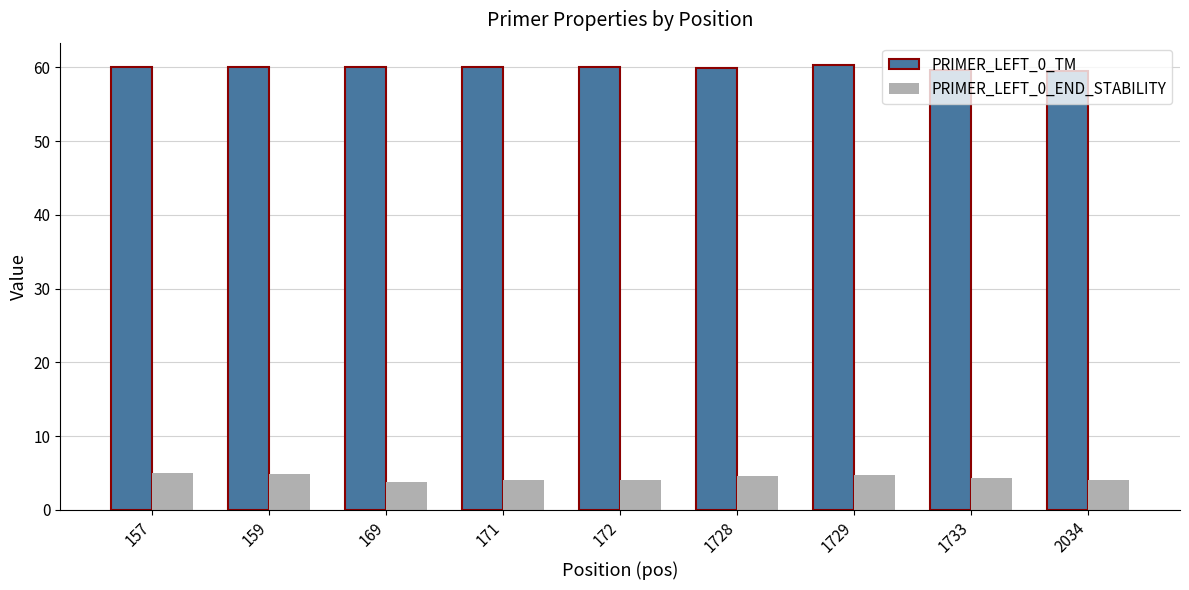

How many bars are there in each group?

2